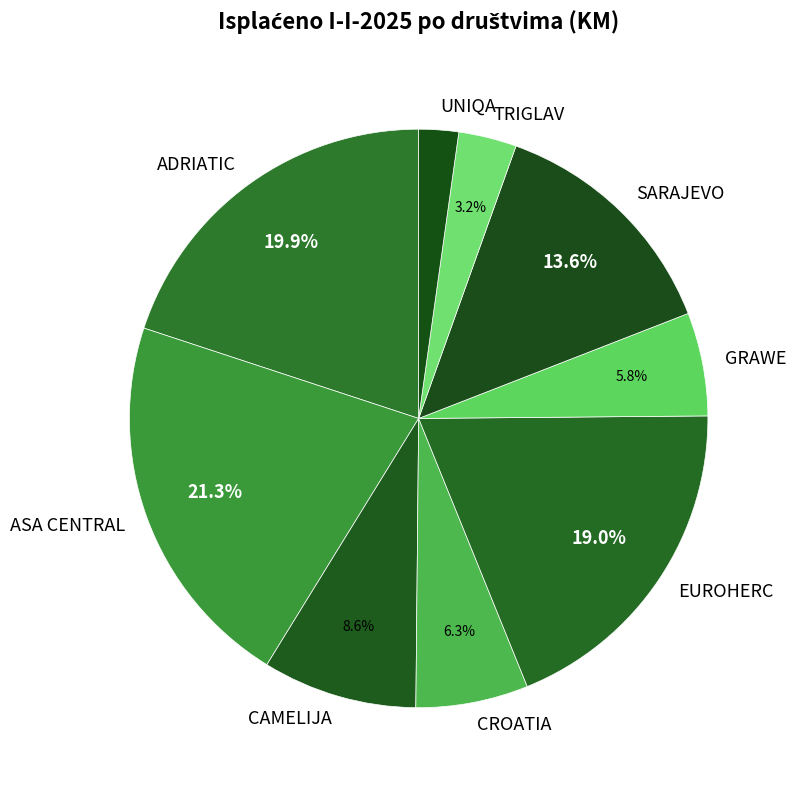

To the nearest percent, what portion does CROATIA represent?

6%